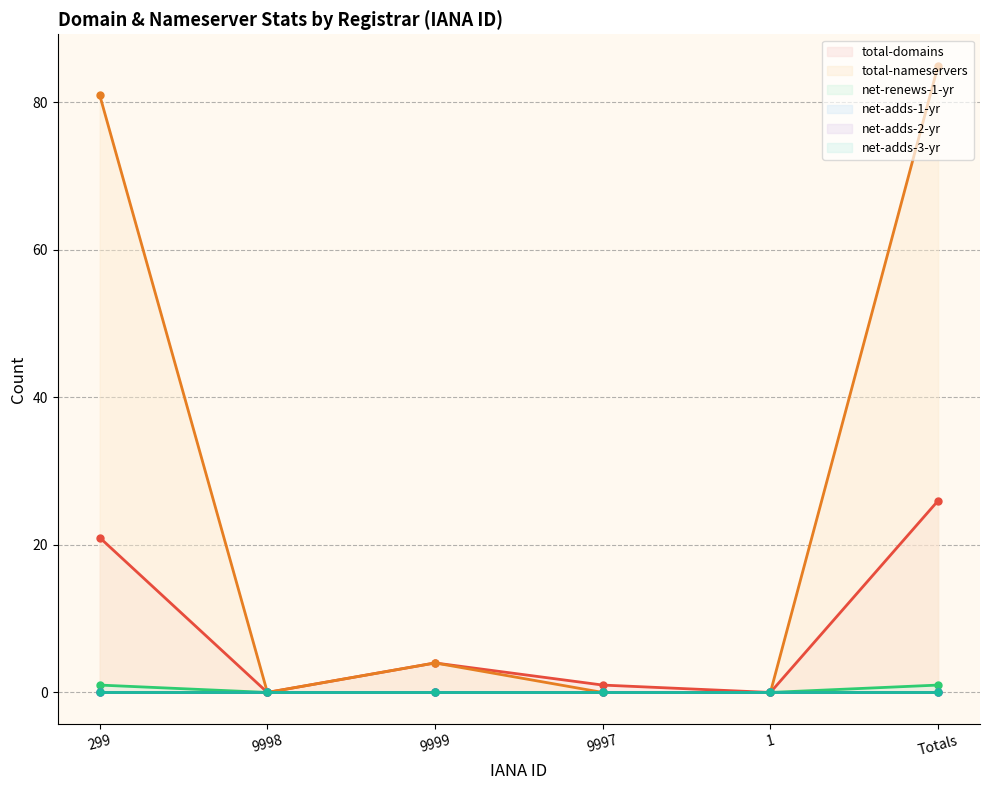

Is it true that total-domains equals 0 at 9998?

True